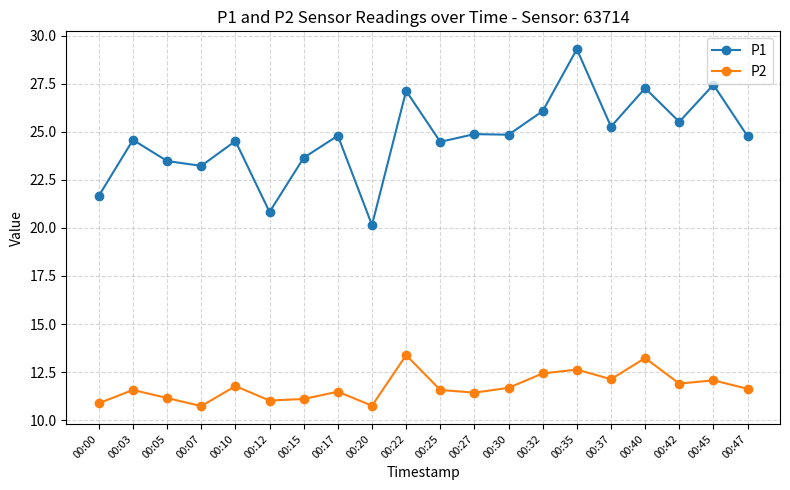

What is the average value of the P1 series?

24.7